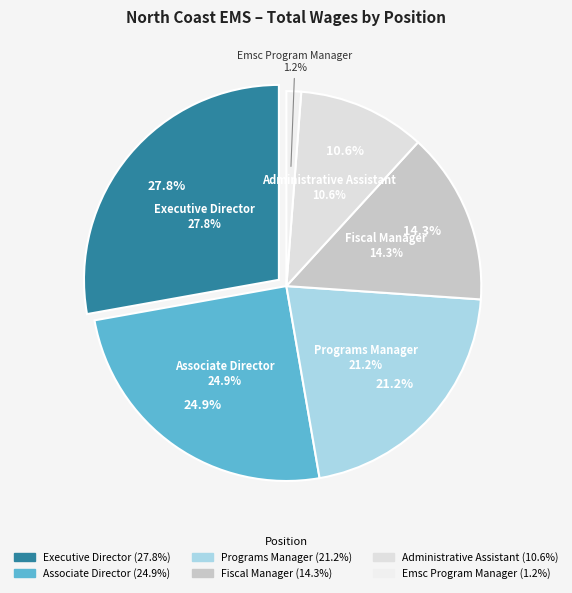

Count the number of slices in the pie.

6